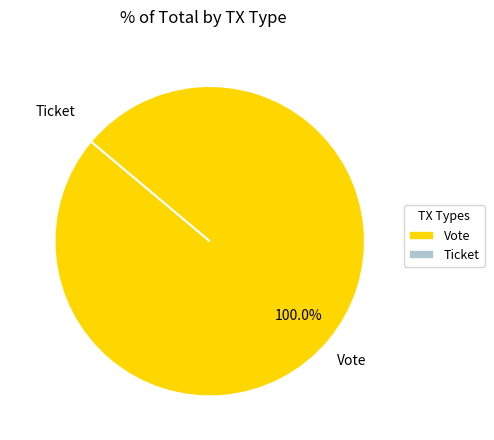

Which category accounts for the majority?

Vote